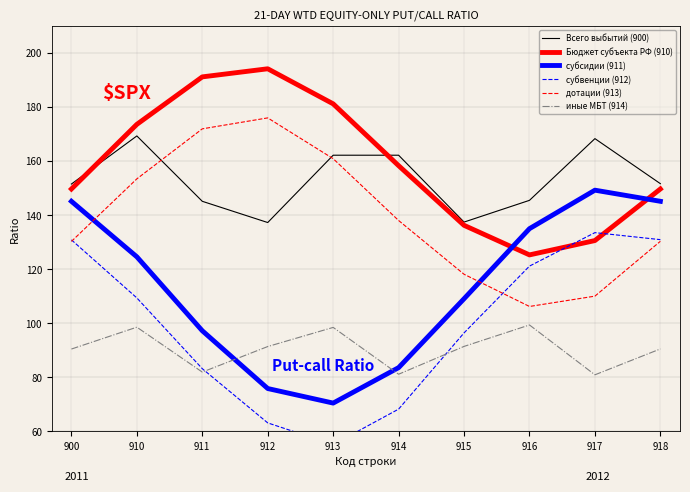

Reading left to right, what are all the values shown in this chart?

Всего выбытий (900): 900=151.5	910=169.3	911=145.1	912=137.2	913=162.2	914=162.2	915=137.4	916=145.5	917=168.3	918=151.6
Бюджет субъекта РФ (910): 900=149.7	910=173.6	911=191.1	912=194.1	913=181.2	914=158.3	915=136.2	916=125.3	917=130.6	918=149.7
субсидии (911): 900=145.1	910=124.6	911=97.2	912=75.8	913=70.5	914=83.6	915=109.1	916=135.0	917=149.2	918=145.1
субвенции (912): 900=130.8	910=109.4	911=83.2	912=63.1	913=55.1	914=68.2	915=96.4	916=121.1	917=133.5	918=130.9
дотации (913): 900=130.3	910=153.4	911=171.9	912=176.0	913=160.9	914=138.0	915=118.1	916=106.2	917=110.0	918=130.3
иные МБТ (914): 900=90.4	910=98.5	911=81.9	912=91.4	913=98.4	914=81.1	915=91.4	916=99.4	917=80.9	918=90.5